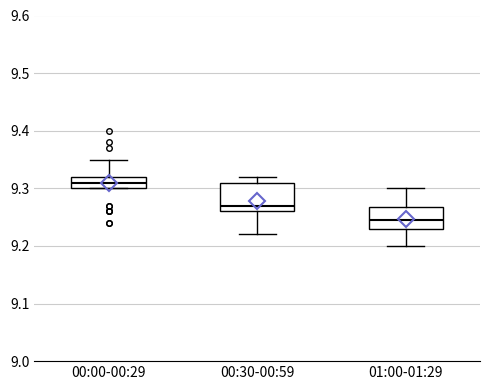

Which box's median line is the lowest?

01:00-01:29